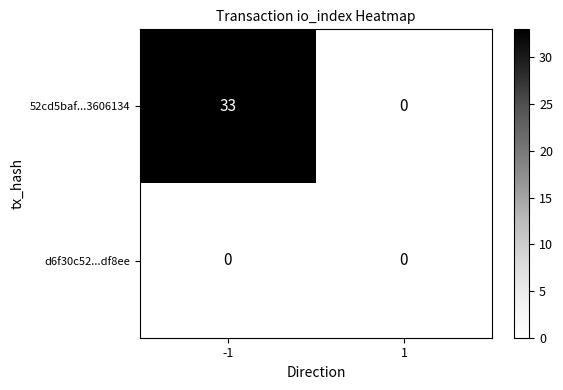

Rank the series by their maximum value, from lowest to highest.

d6f30c52...df8ee, 52cd5baf...3606134